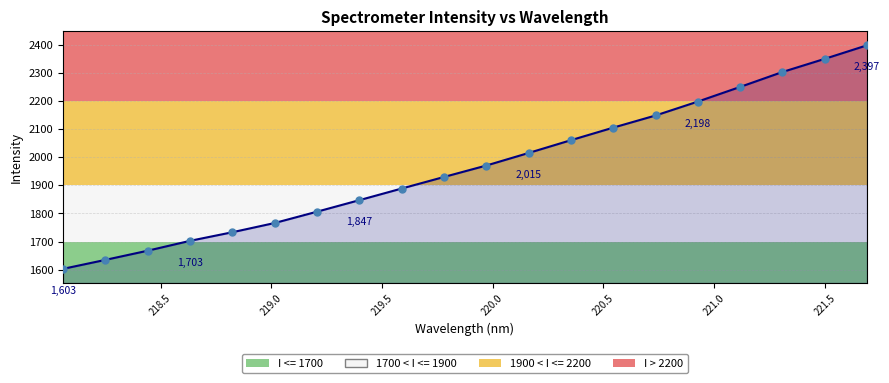

What is the value of the 5th point from the left?

1733.2